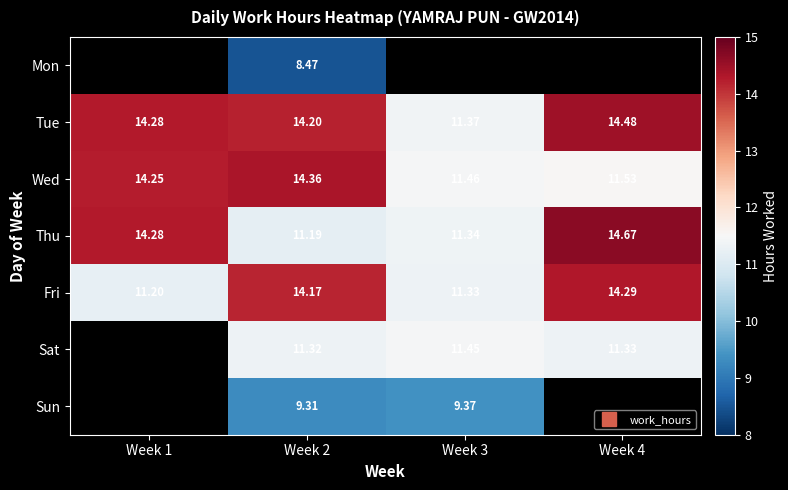

What is the average value of the Wed series?

12.9